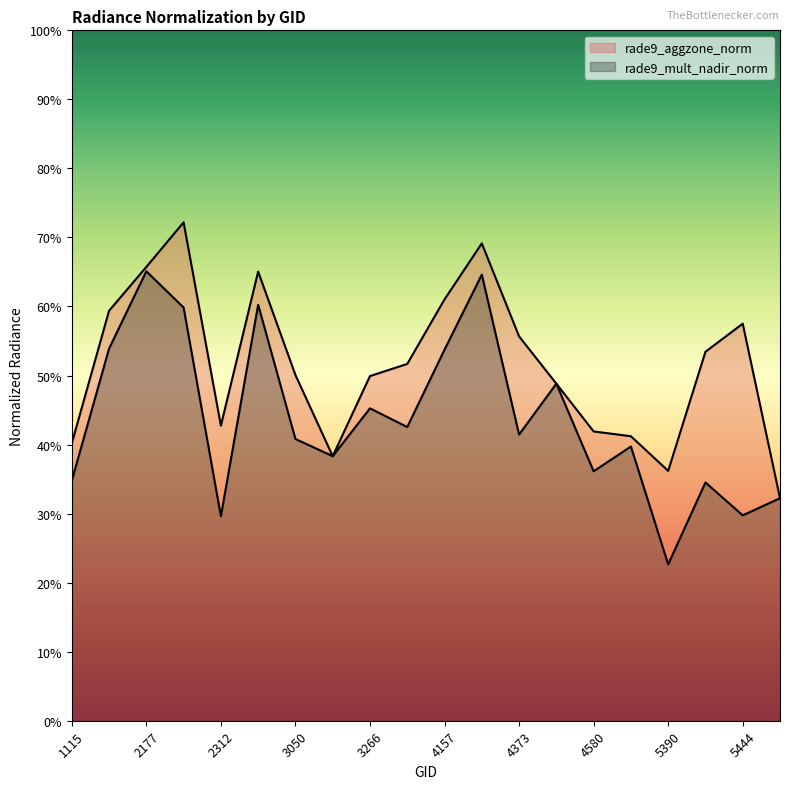

Which series has the largest total across all categories?

rade9_aggzone_norm